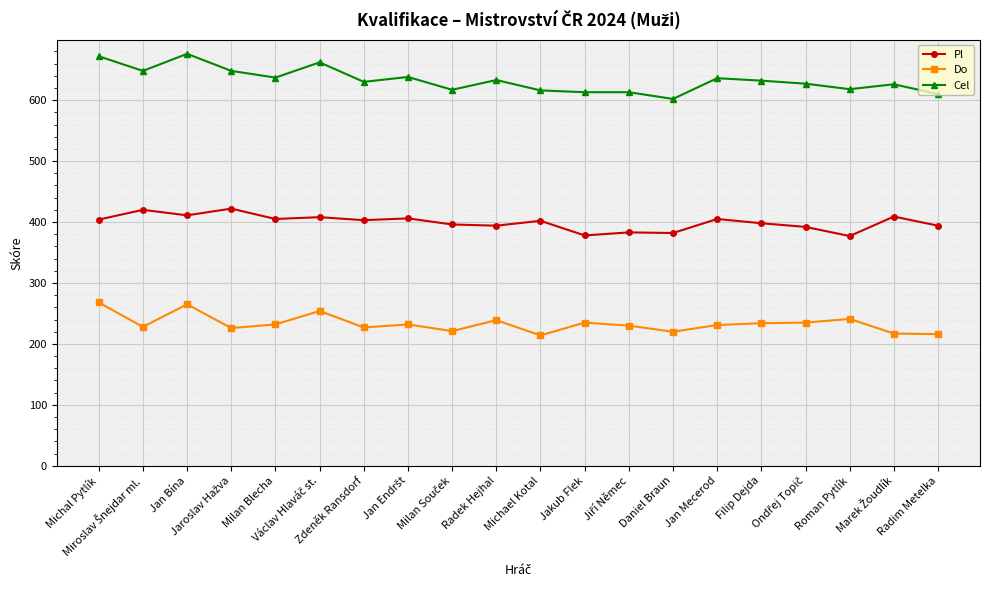

True or false: Do and Pl cross at least once.

False